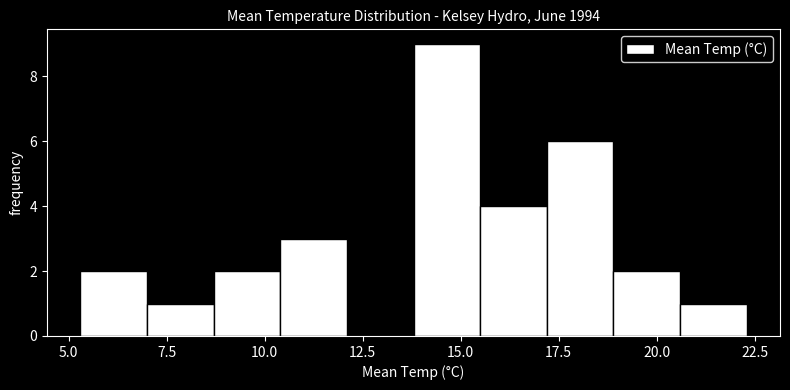

Around what value on the x-axis is the tallest bar? Give the approximate position of its centre, as read against the axis.

14.5